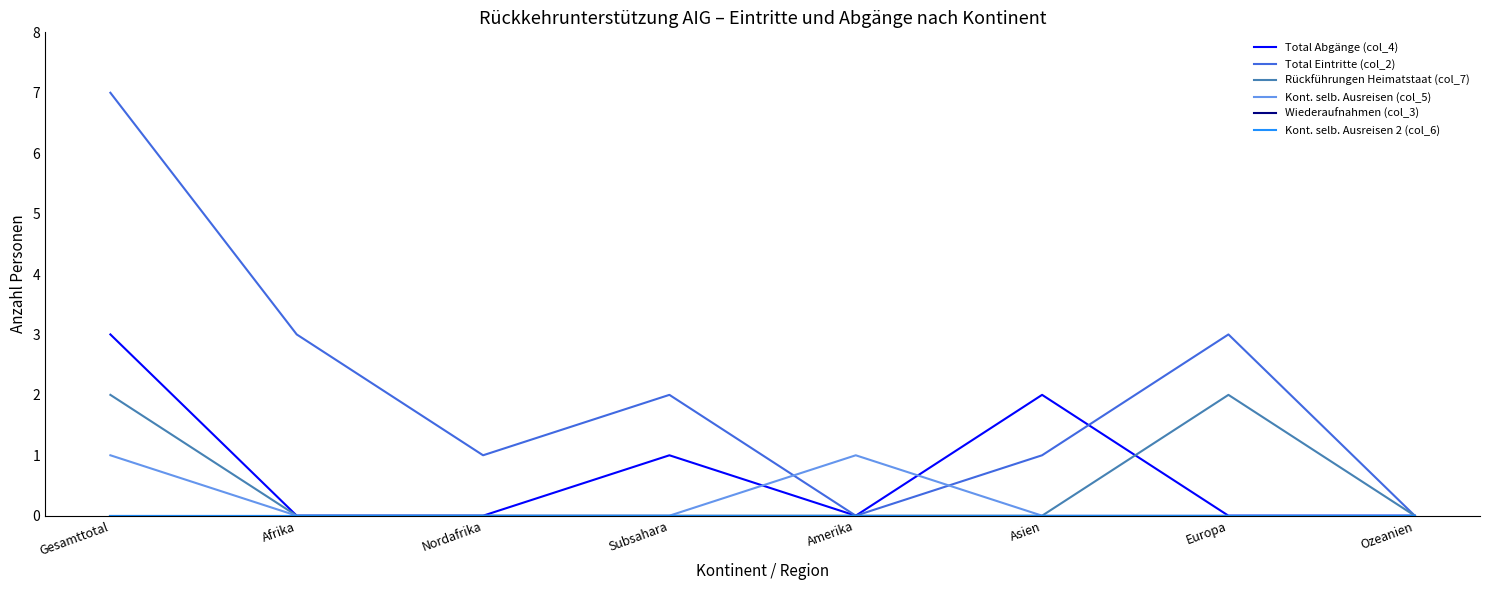

Between Gesamttotal and Afrika, which series saw the biggest shift?

Total Eintritte (col_2)